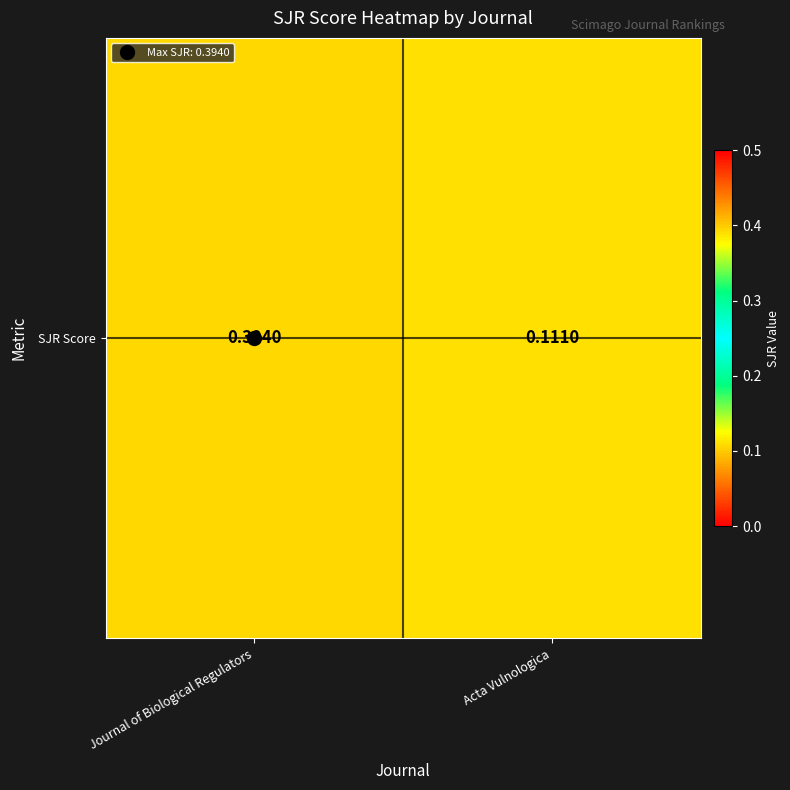

The value at Journal of Biological Regulators is 0.4. True or false?

True